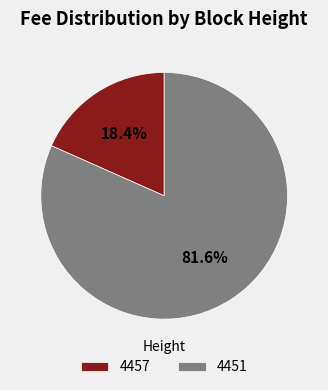

How many segments does this pie chart have?

2